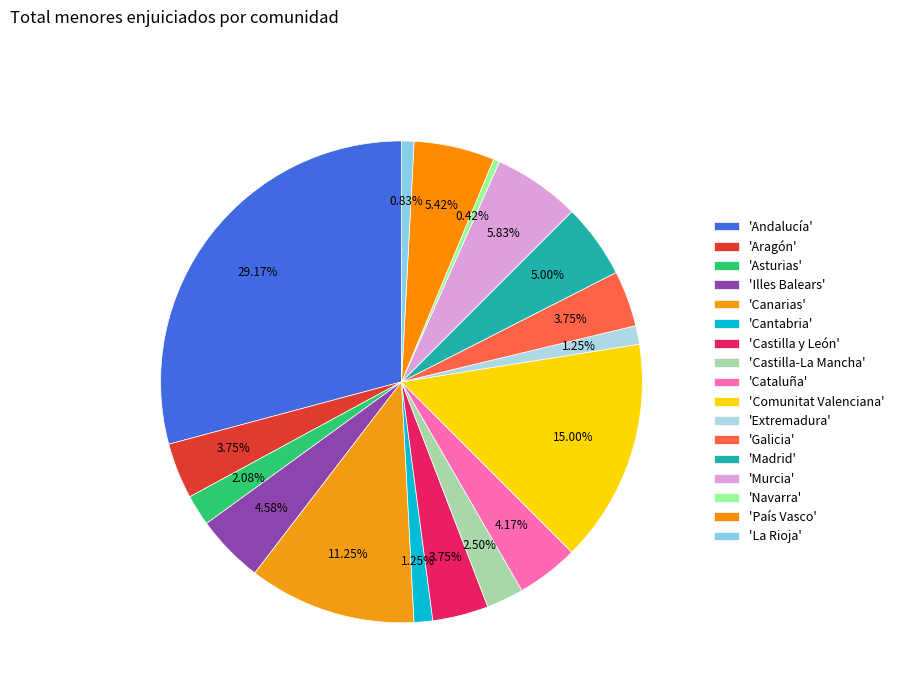

How many slices are in this pie chart?

17